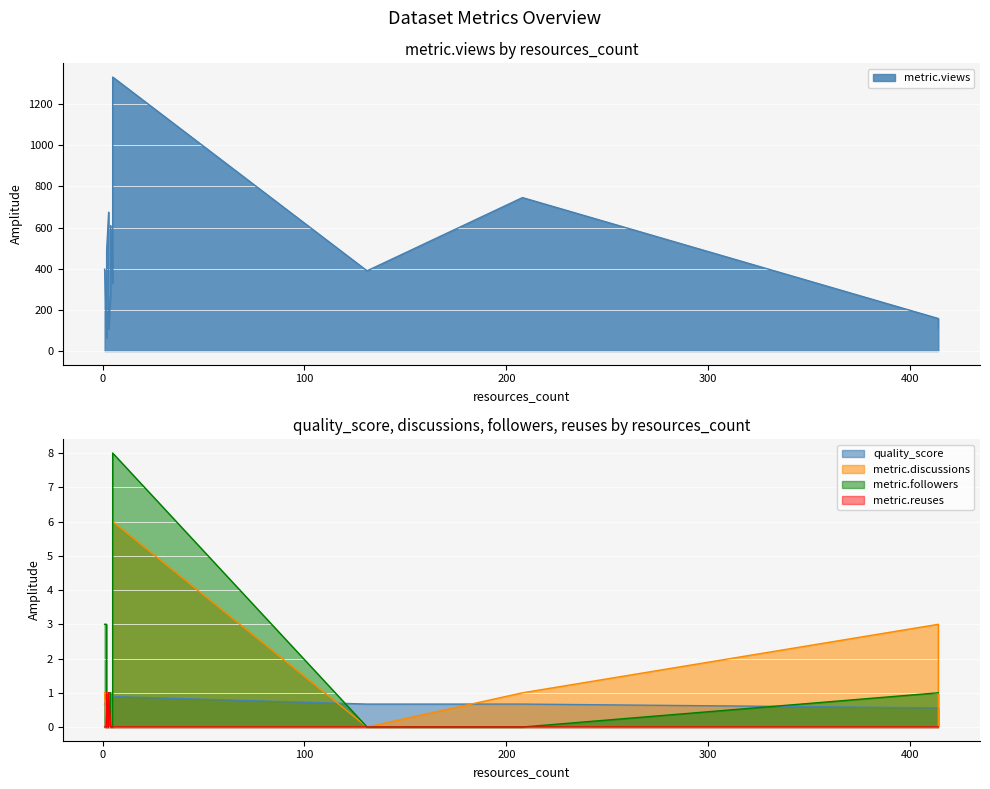

What is the average value of the metric.reuses series?

0.1